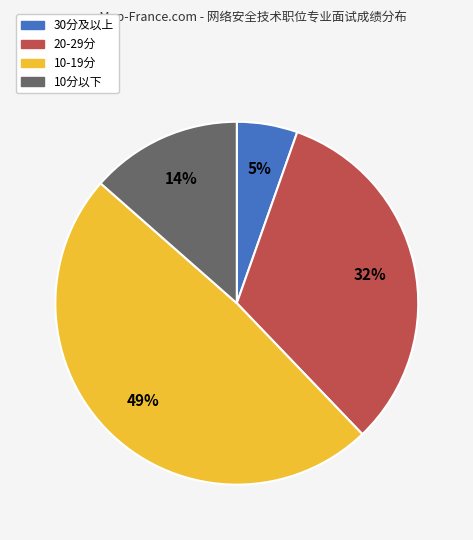

Is there a majority slice in this chart?

No